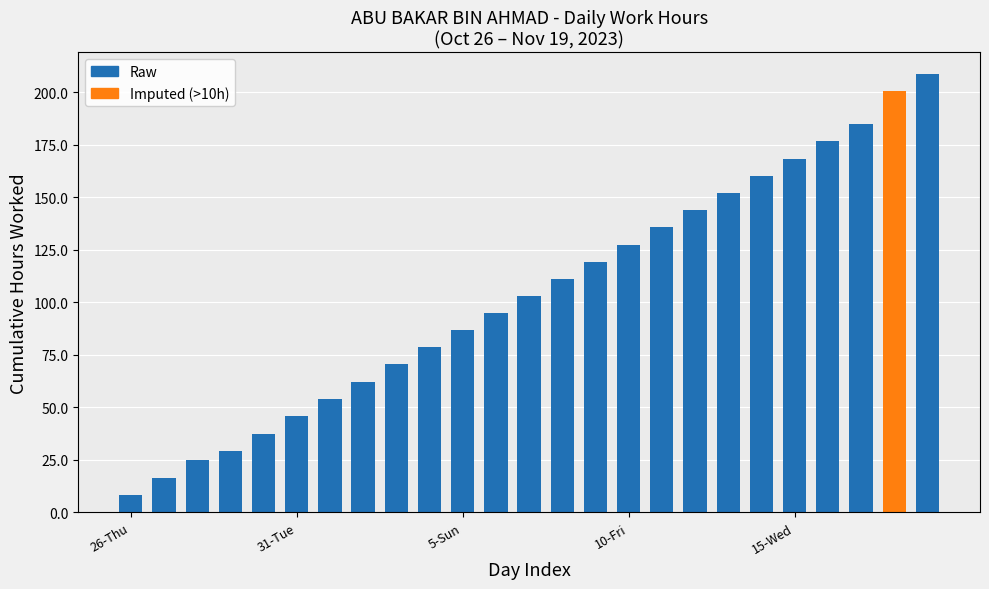

What is the difference between the maximum and minimum values?

200.3